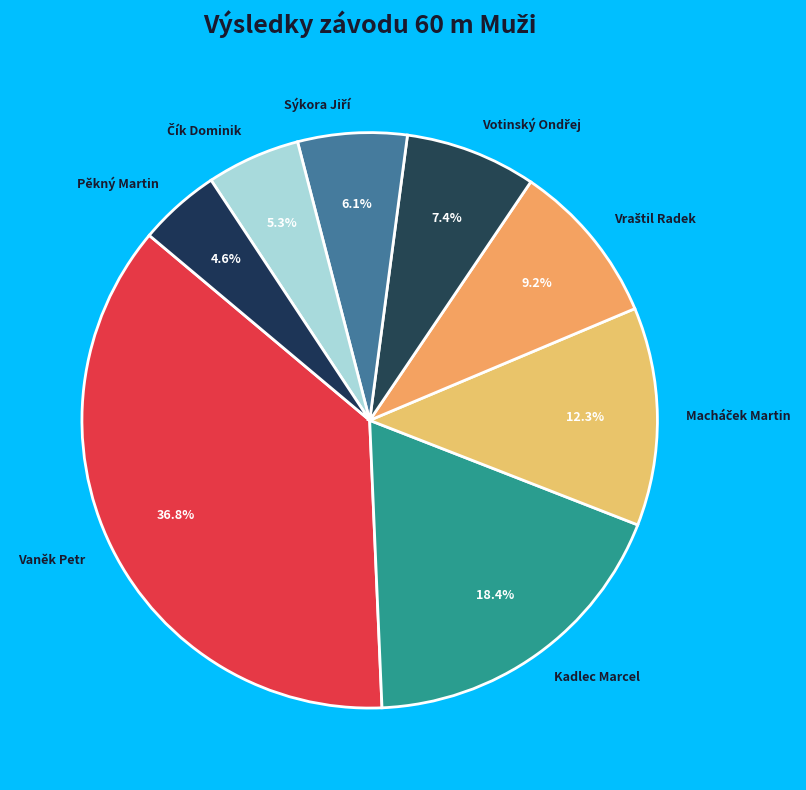

Does any single category account for the majority?

No